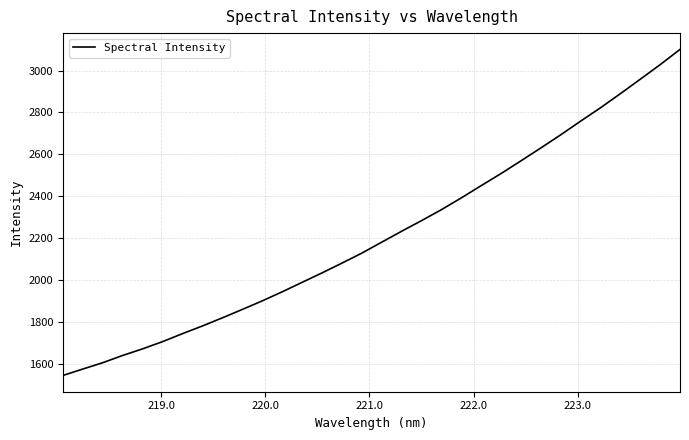

What is the difference between the maximum and minimum values?

1556.0